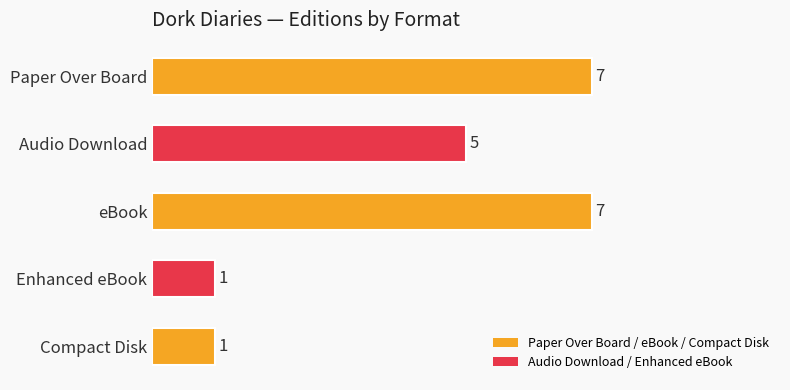

What is the greatest value displayed?

7